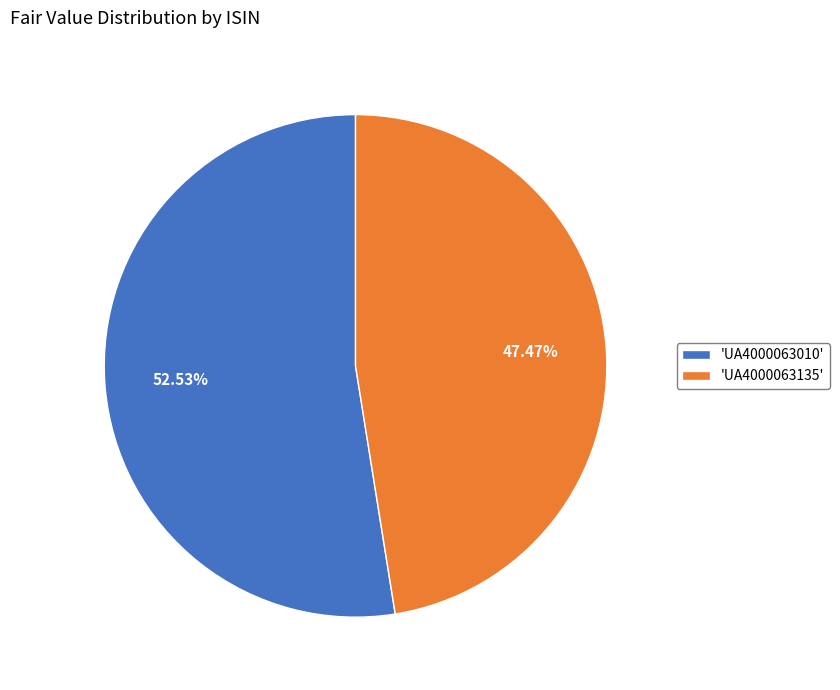

Which category has the biggest portion of the pie?

'UA4000063010'